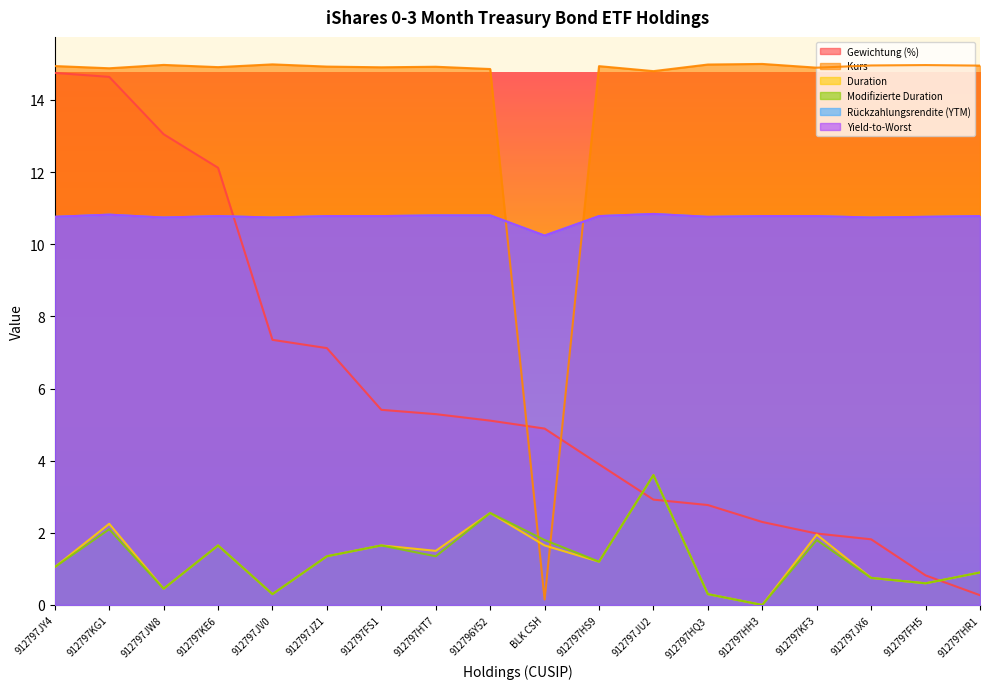

What is the difference between the highest and lowest values at 912797JU2?

11.9